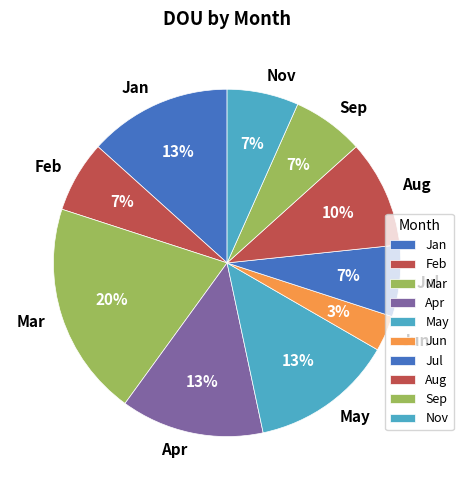

Approximately how many times larger is the value at Jul compared to Jan?

0.5